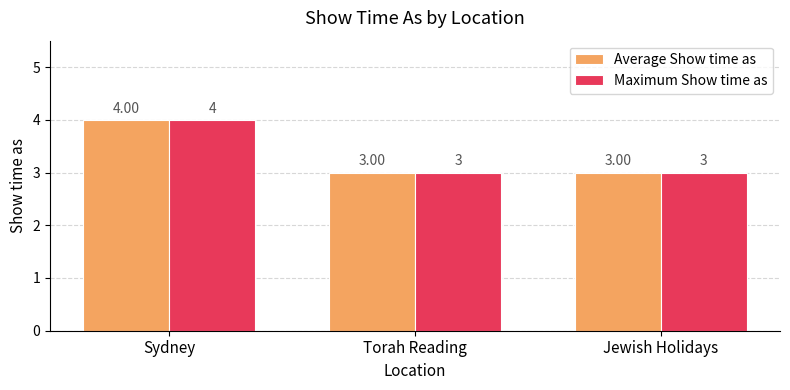

How many values in the Average Show time as series exceed 3?

1